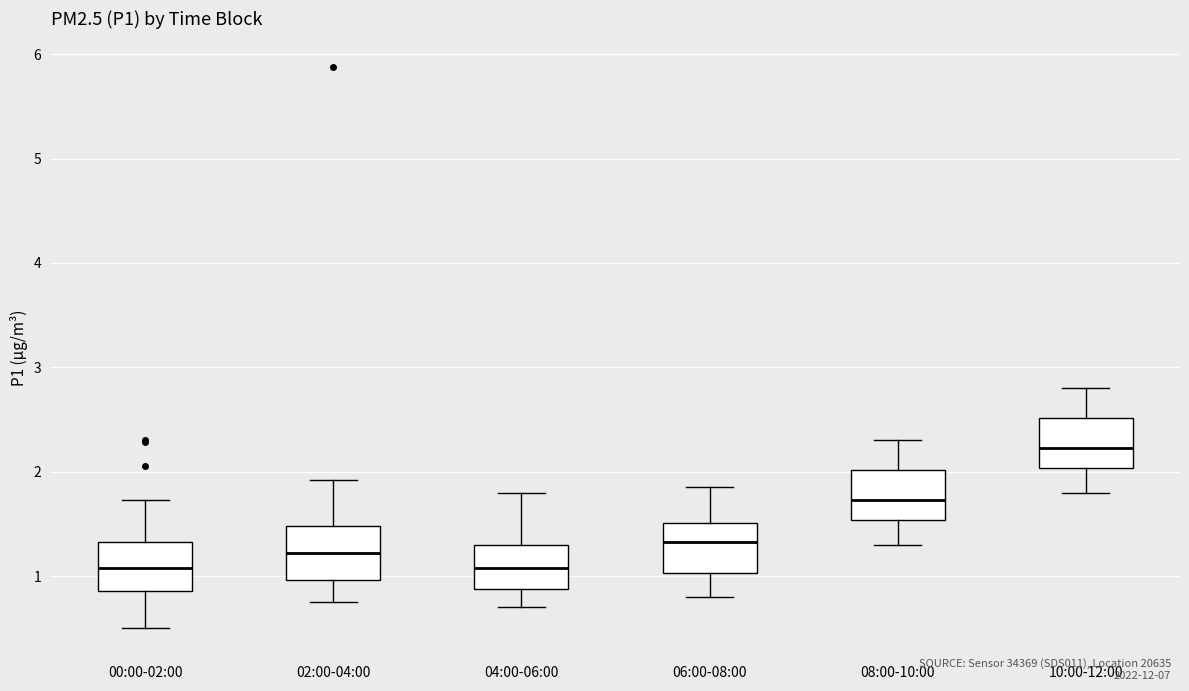

Reading left to right, read every box against the y-axis: the position of its median line, the range the box covers, and the ends of its whiskers. The values are not printed on the chart, so give them approximately, as read against the axis.

00:00-02:00: median 1.1, box 0.9 to 1.3, whiskers 0.5 to 1.7
02:00-04:00: median 1.2, box 1.0 to 1.5, whiskers 0.8 to 1.9
04:00-06:00: median 1.1, box 0.9 to 1.3, whiskers 0.7 to 1.8
06:00-08:00: median 1.3, box 1.0 to 1.5, whiskers 0.8 to 1.9
08:00-10:00: median 1.7, box 1.5 to 2.0, whiskers 1.3 to 2.3
10:00-12:00: median 2.2, box 2.0 to 2.5, whiskers 1.8 to 2.8